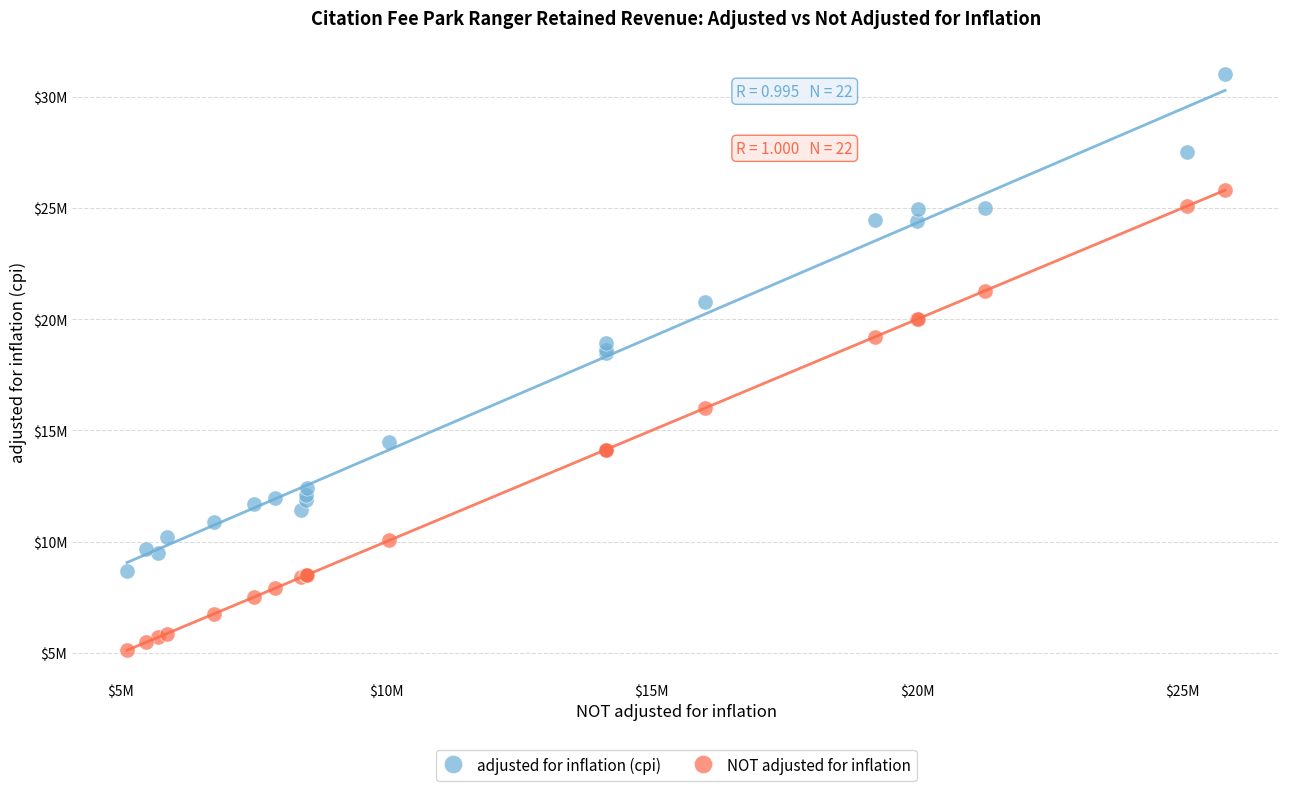

What are all the series names shown in the legend?

adjusted for inflation (cpi), NOT adjusted for inflation